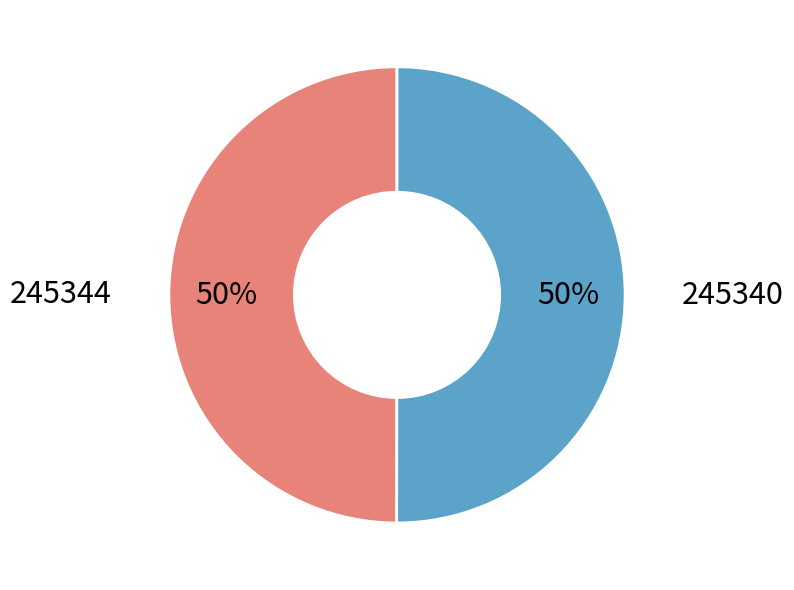

To the nearest percent, what is the average slice percentage?

50%